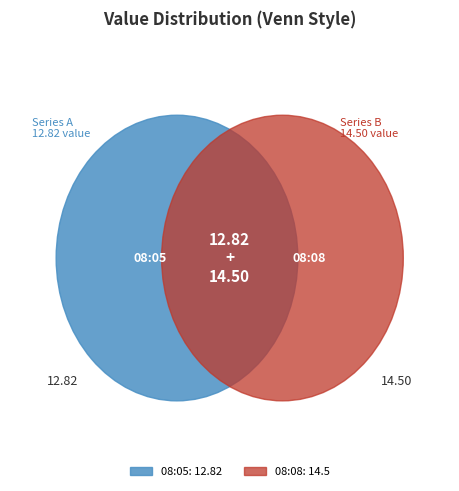

To the nearest percent, what percentage of the pie is 2023-04-29T08:08:24.613Z?

53%